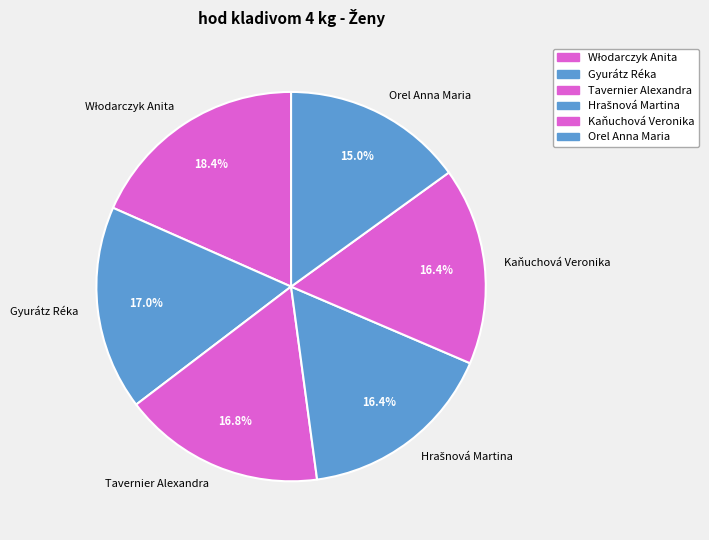

To the nearest percent, what percentage of the pie is Tavernier Alexandra?

17%